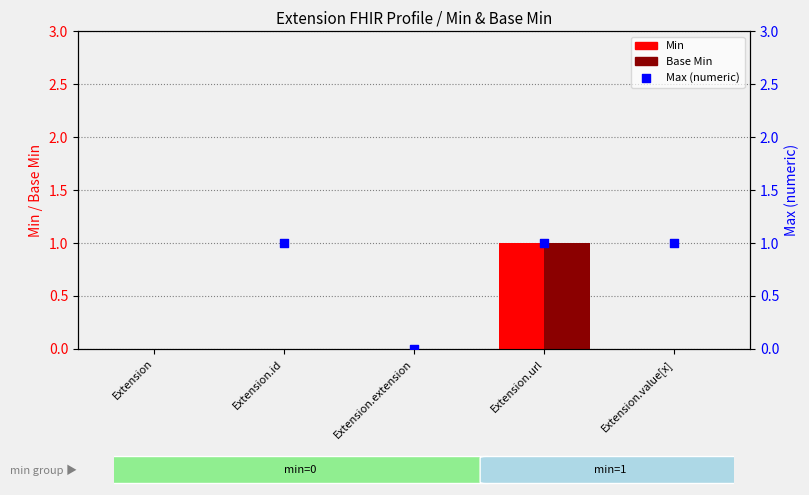

Which series reaches the maximum Y coordinate?

Max (numeric)